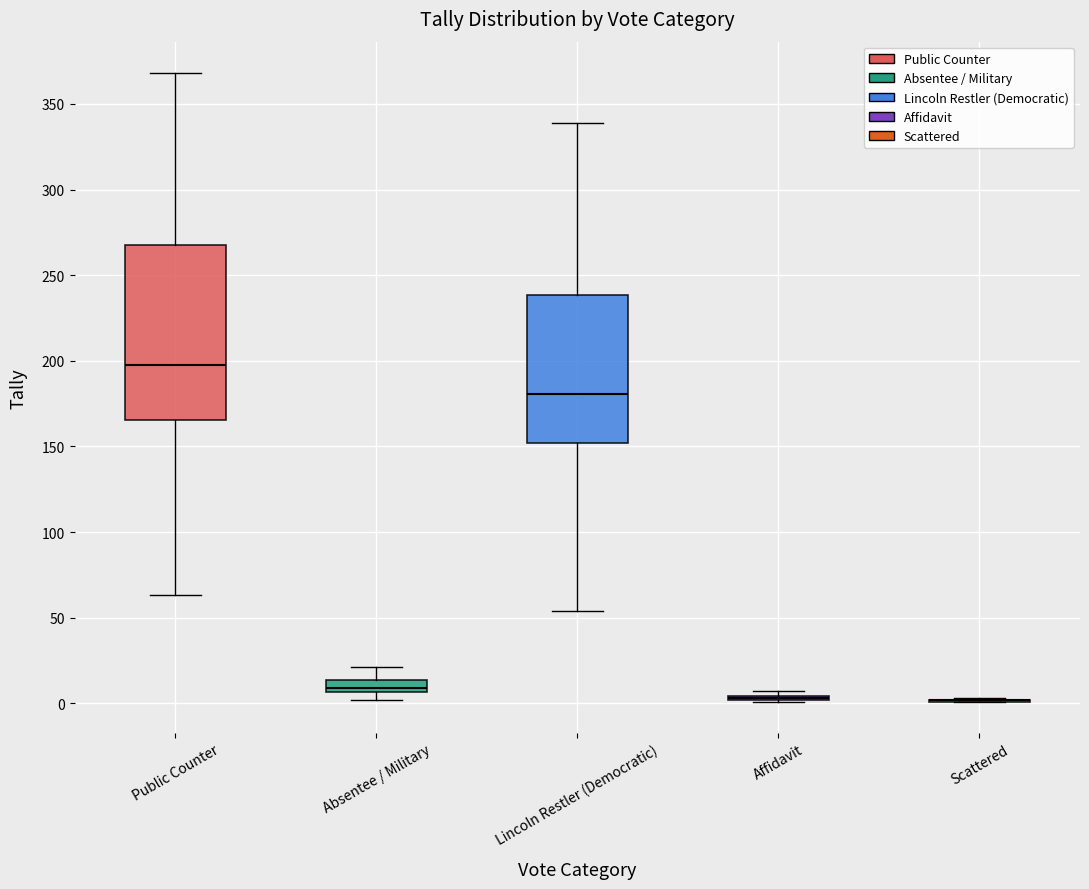

Where does the median line of the box for Public Counter sit on the y-axis? The values are not printed on the chart, so give them approximately, as read against the axis.

200